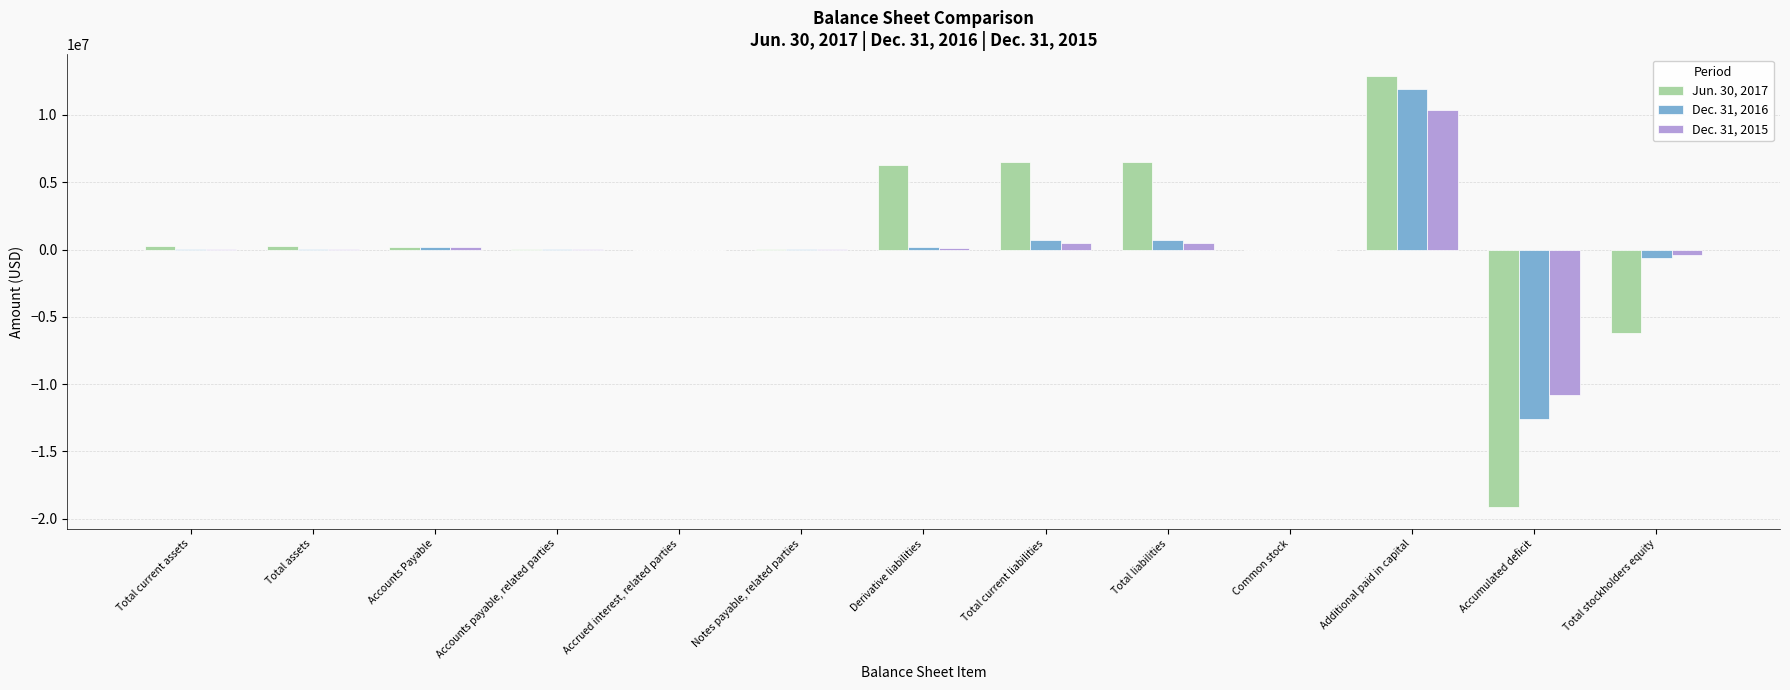

What value does the Dec. 31, 2016 series have at Total assets, to the nearest 10?

38970